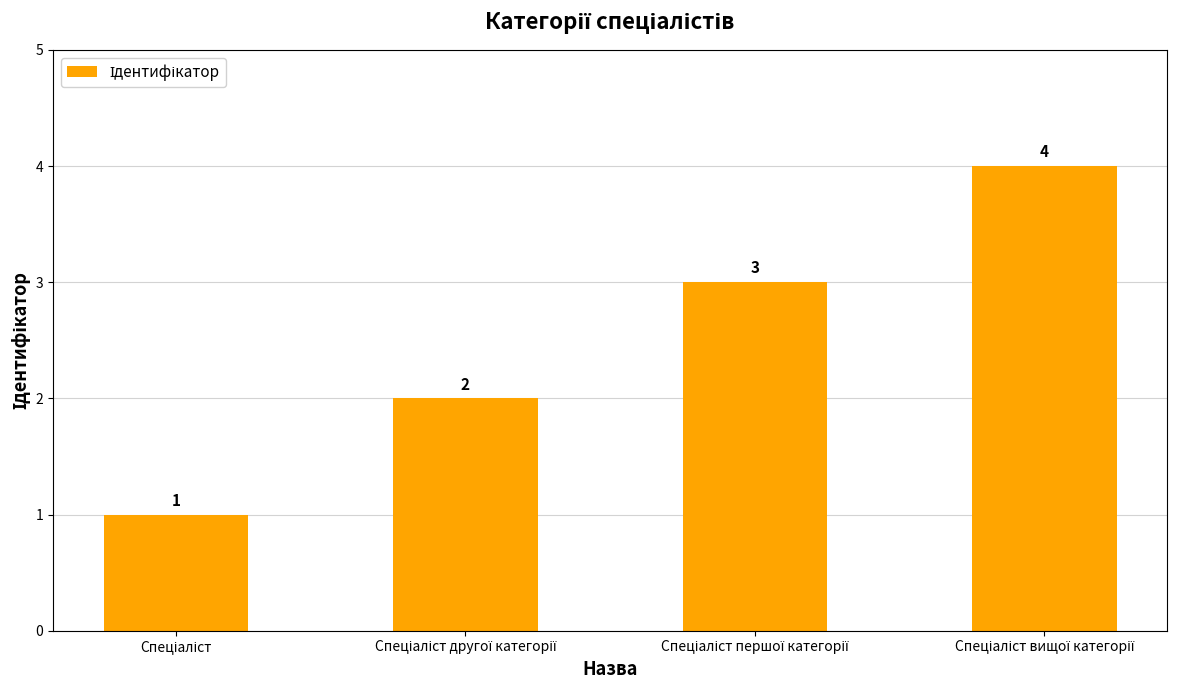

Count the values in the range 2 to 4.

3